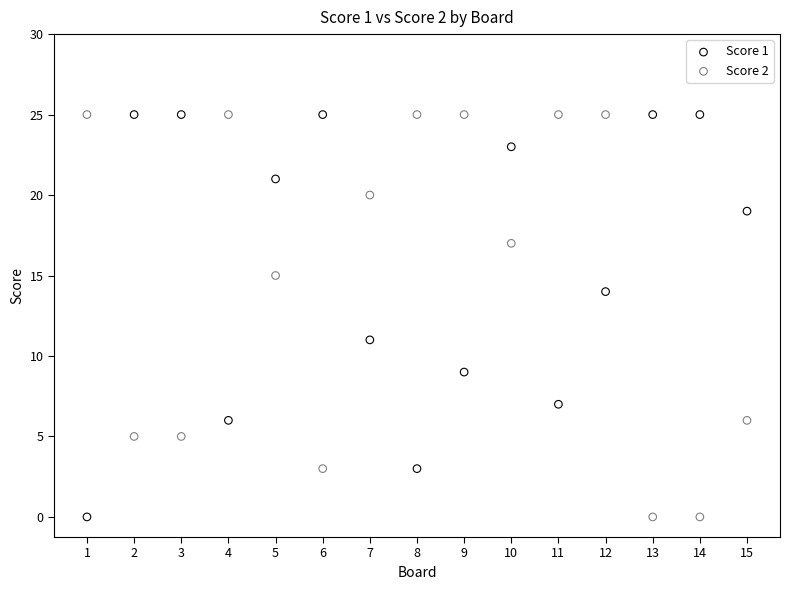

Across all series, what Y value is closest to 12?

11